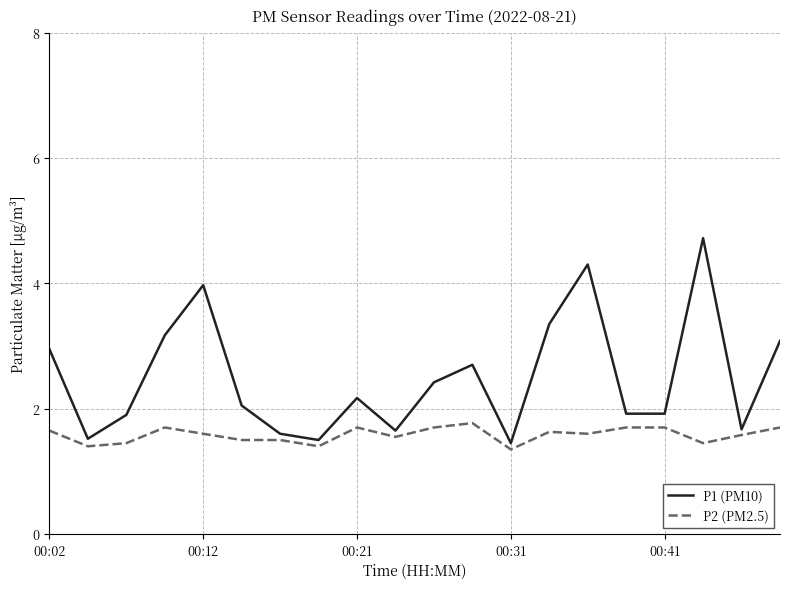

Which series has the widest spread of values?

P1 (PM10)